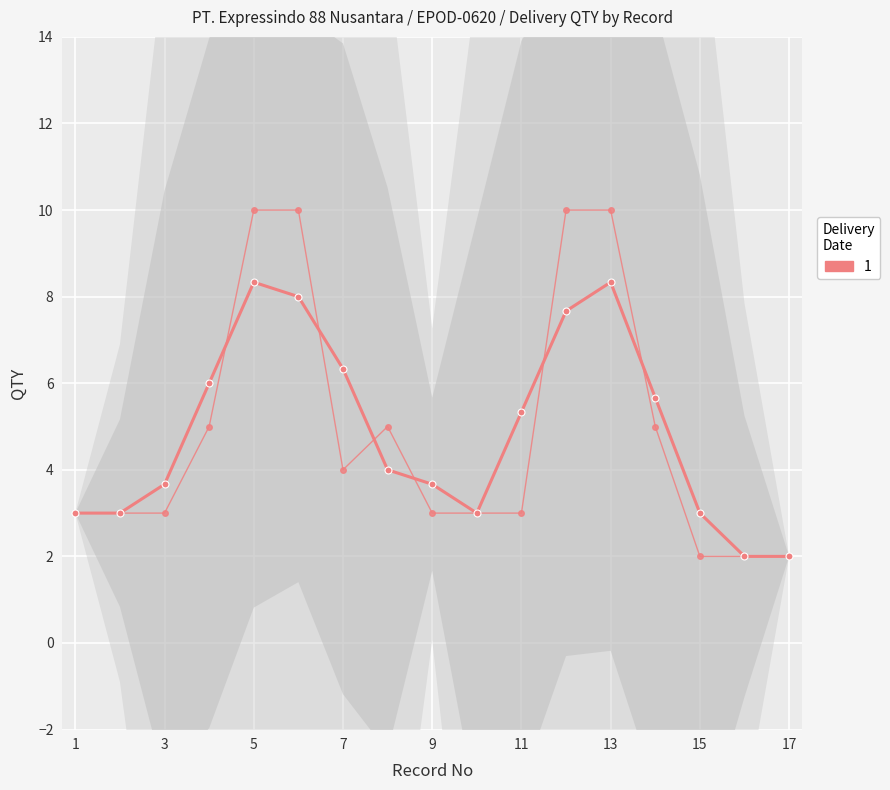

What is the difference between the maximum and minimum values in the QTY (smooth) series?

6.3